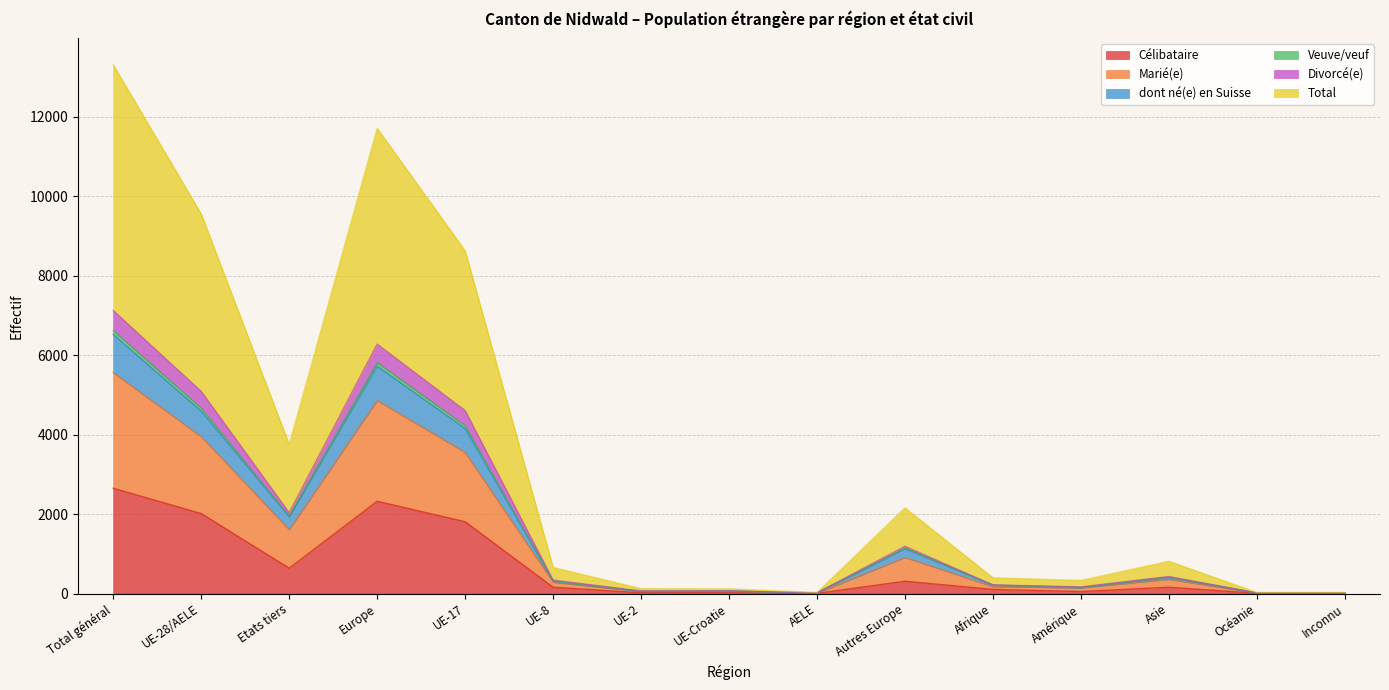

Which category has the highest value in the Célibataire series?

Total général